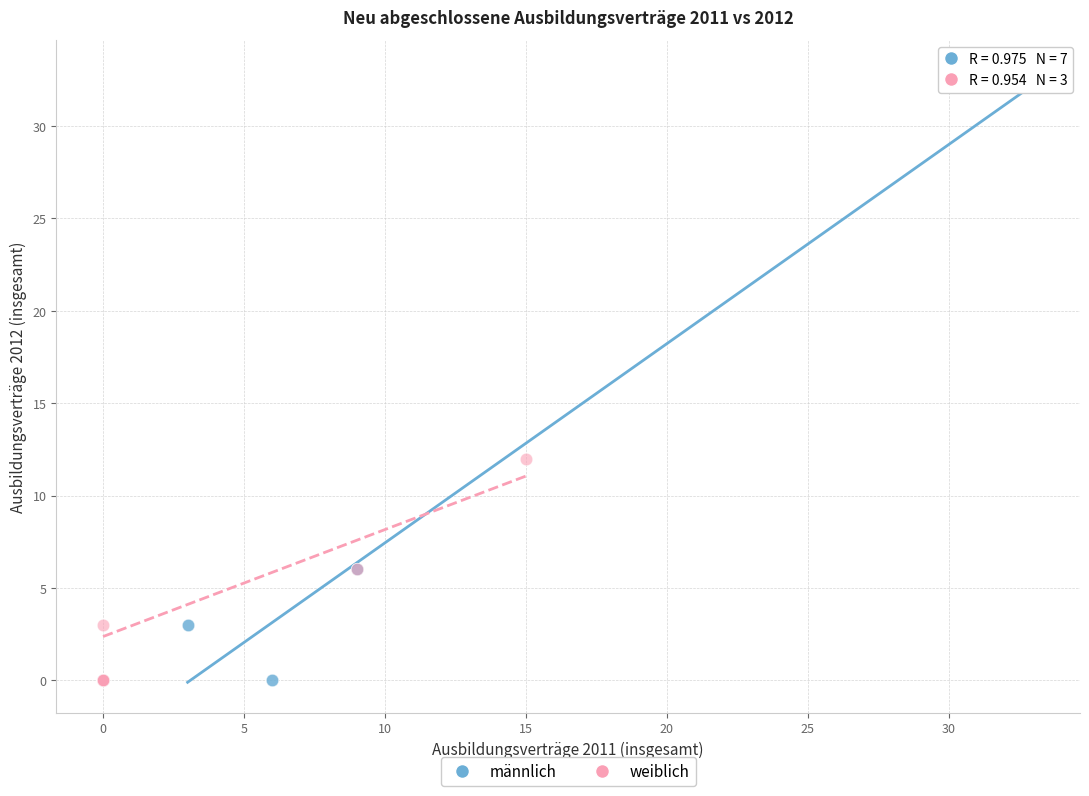

What are all the series names shown in the legend?

männlich, weiblich